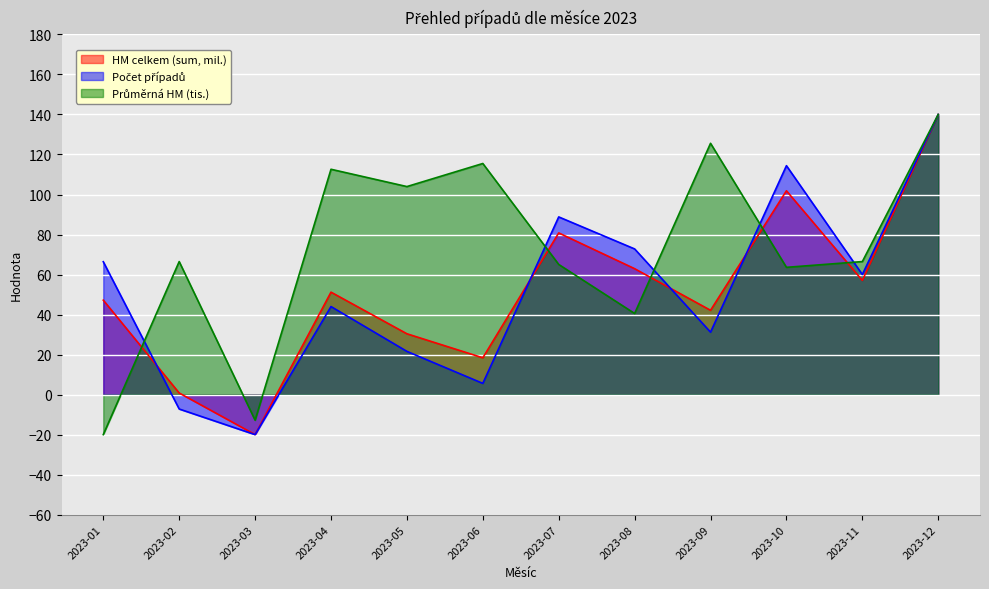

Which series ends up on top after the final intersection of Průměrná HM (tis.) and HM celkem (sum, mil.)?

Průměrná HM (tis.)